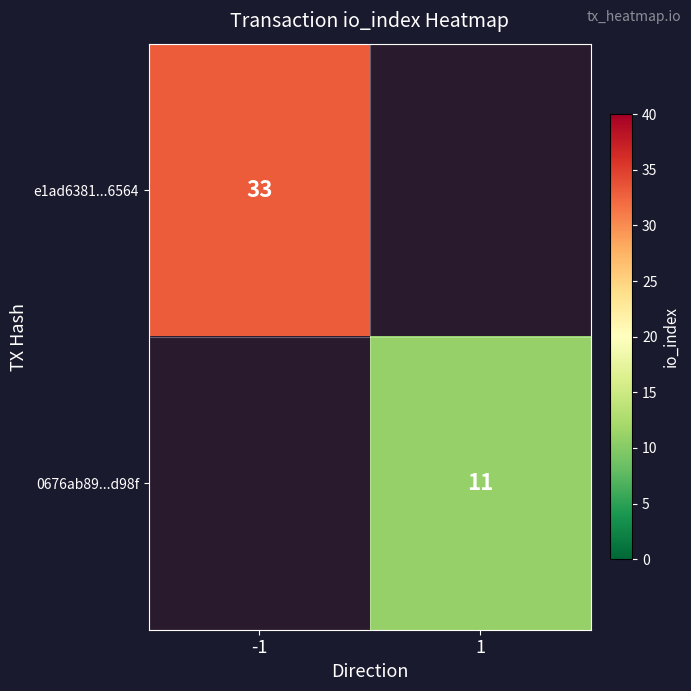

True or false: 0676ab89...d98f has a value of 11 at 1.

True